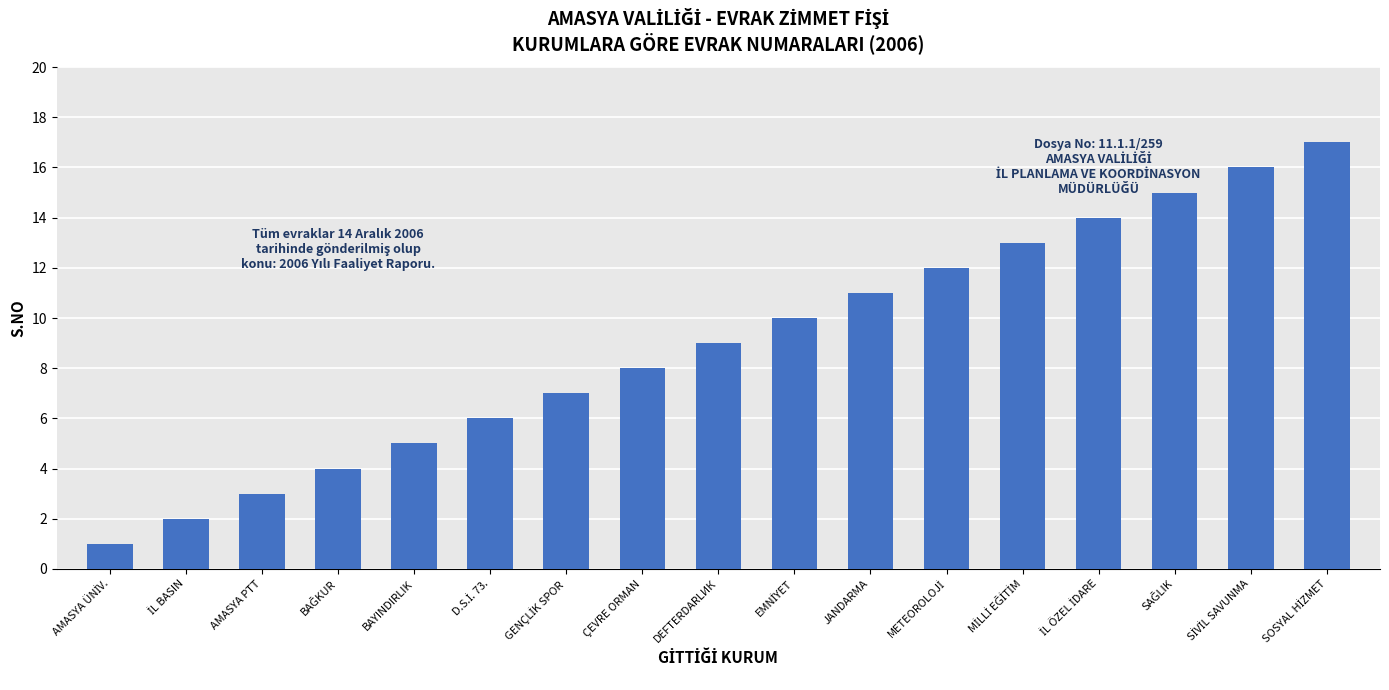

How many data points are less than 9?

8